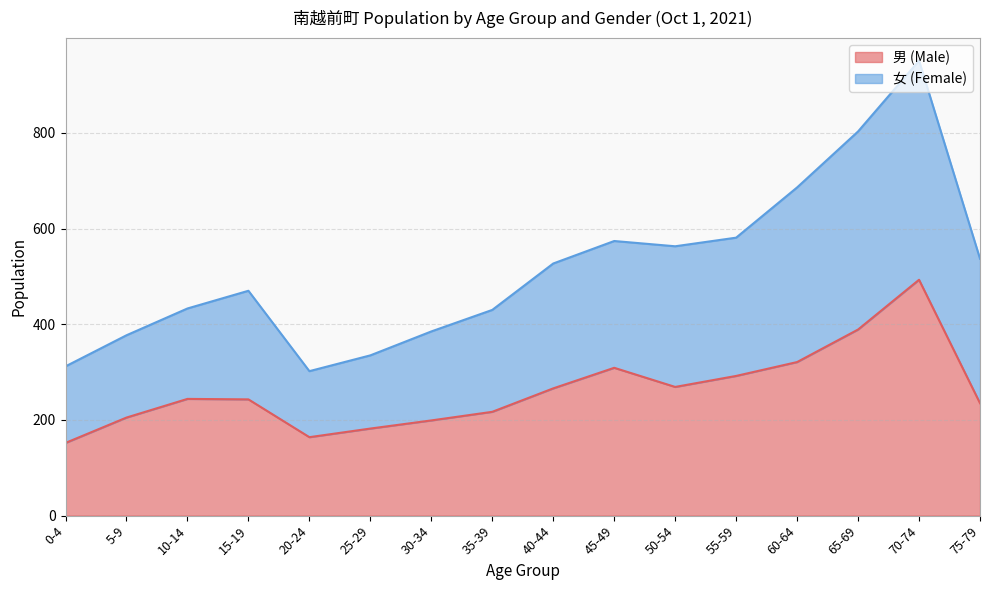

What is the label of the 10th point from the left?

45-49